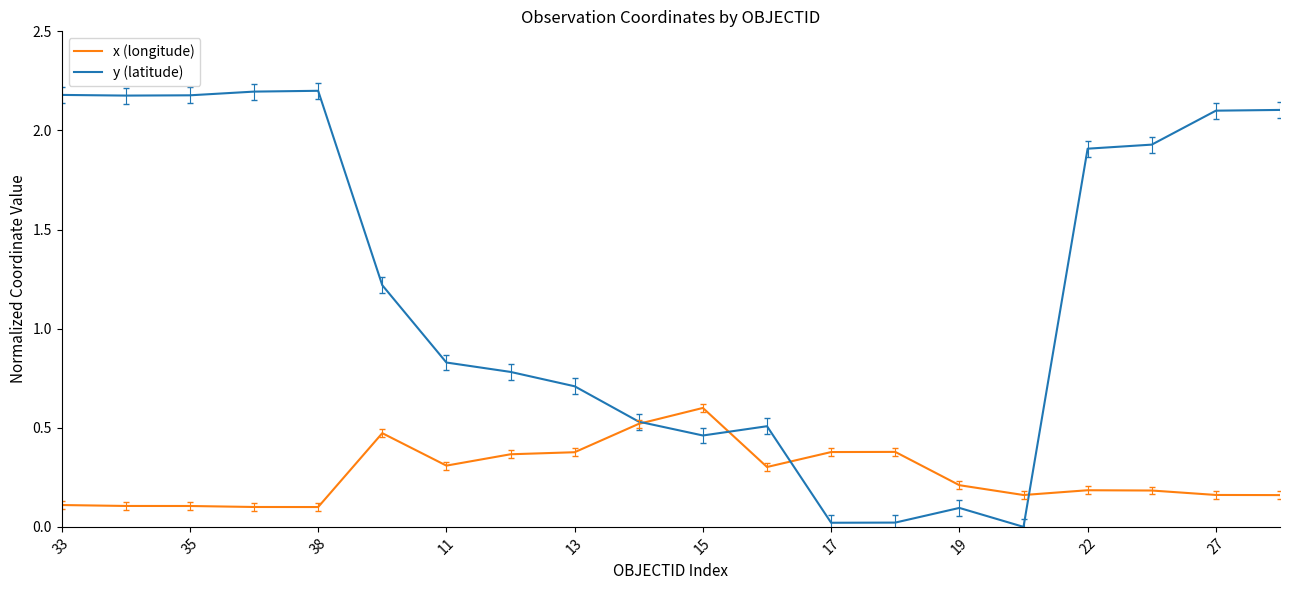

What is the maximum value shown in the chart?

2.2